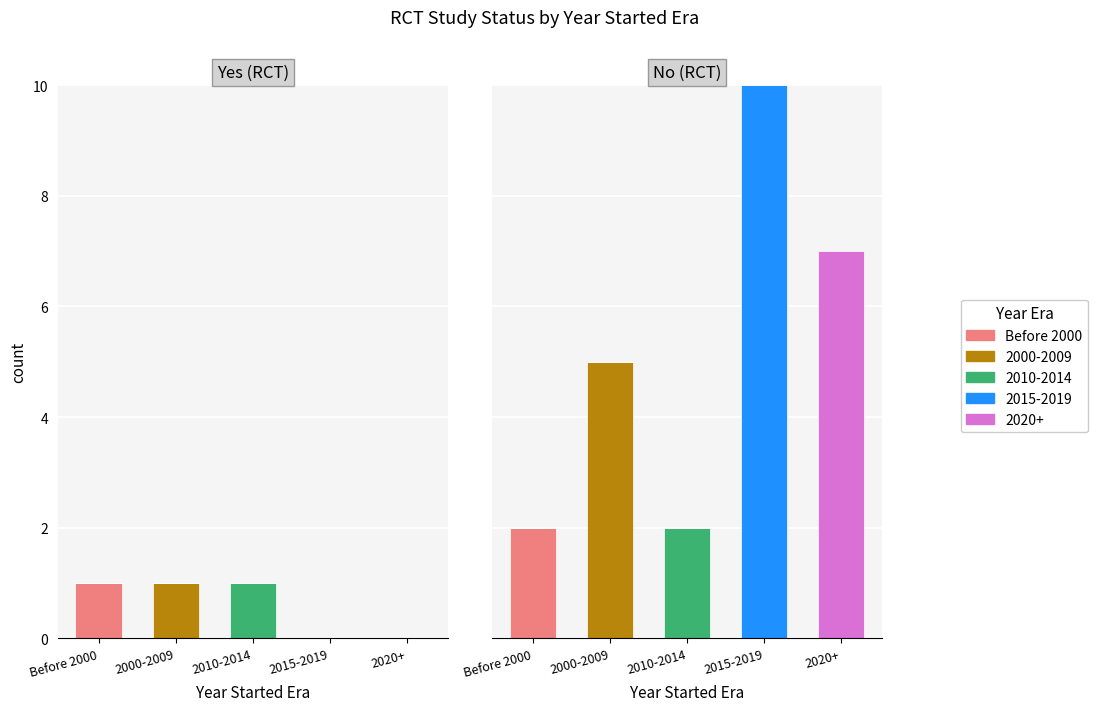

Which has a higher value, 2015-2019 or 2010-2014?

2015-2019